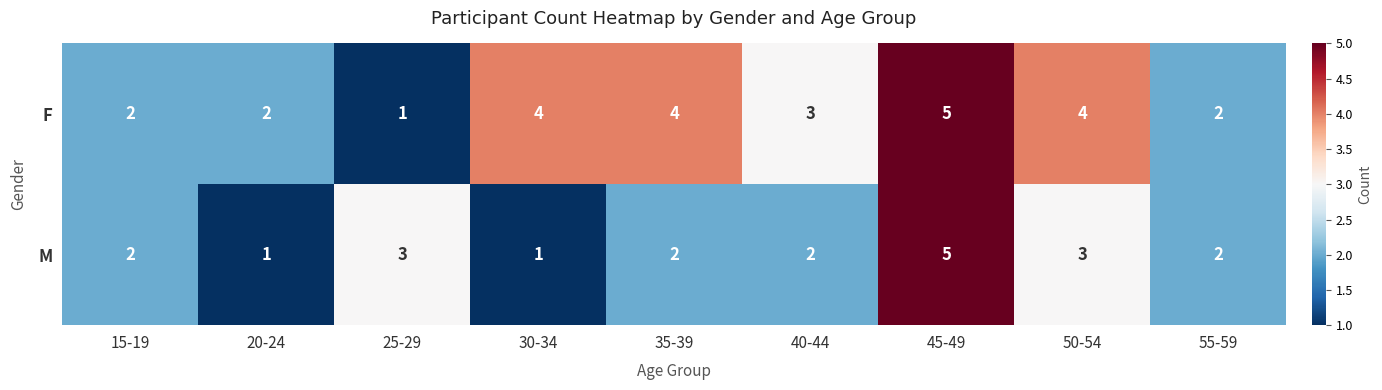

What value does the M series have at 20-24?

1